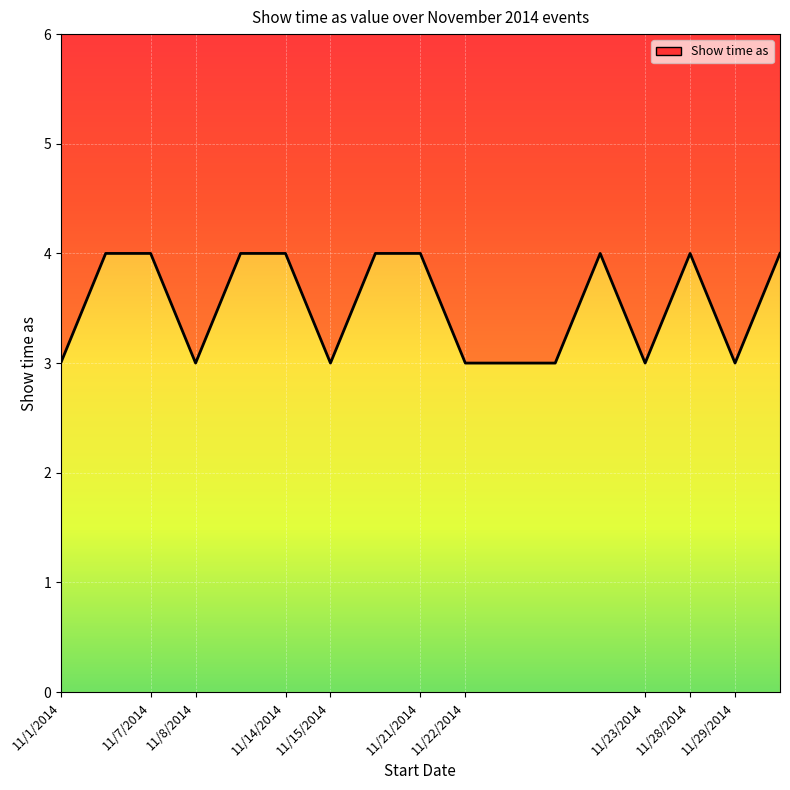

What is the greatest value displayed?

4